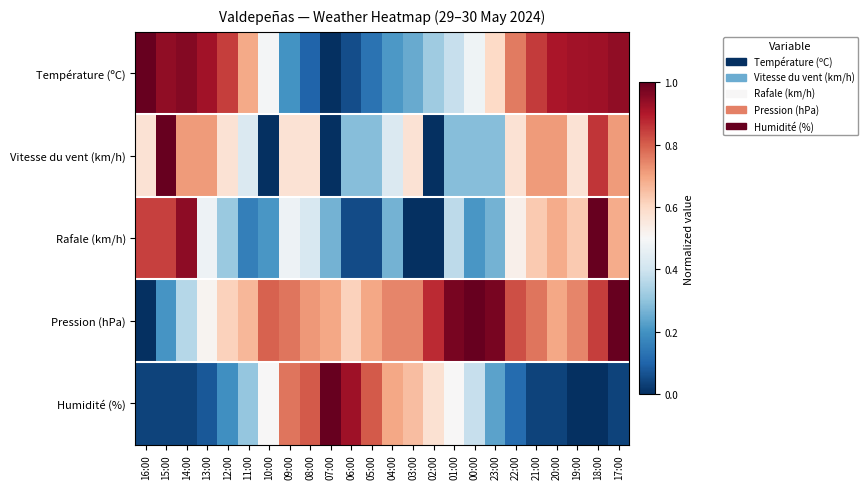

What is the difference between the highest and lowest values at 11:00?

0.5